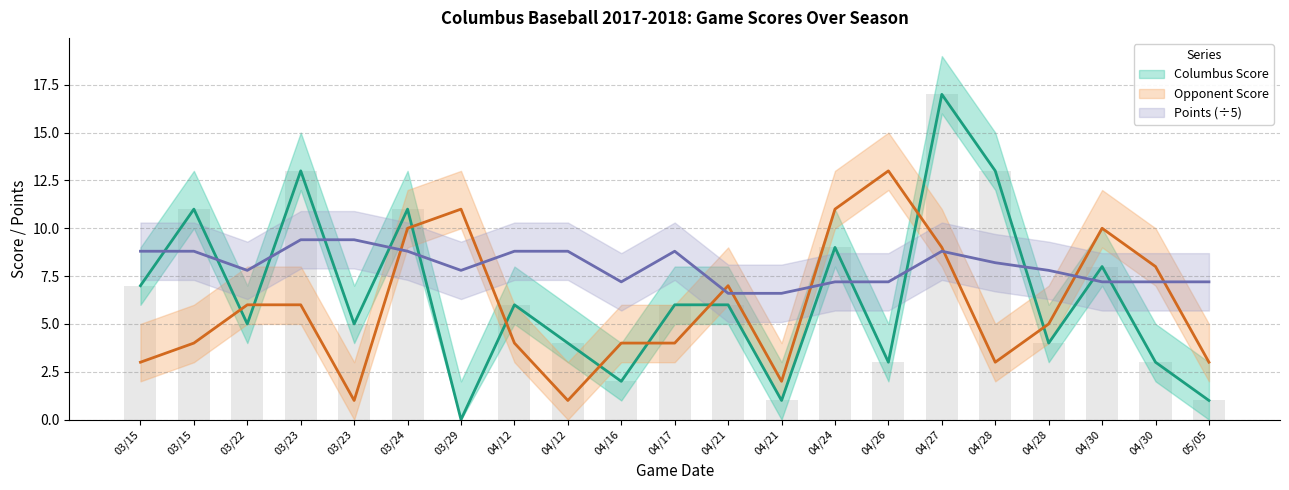

List the series in order of their overall mean, lowest first.

Opponent Score, Columbus Score, Points